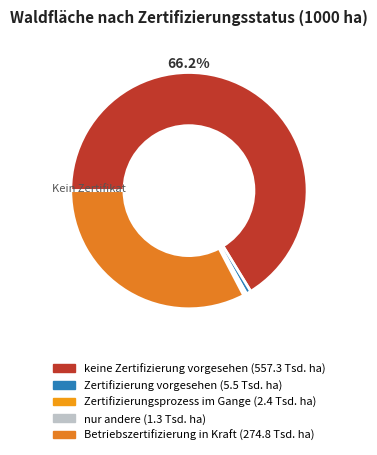

Rank the categories by value from highest to lowest.

keine Zertifizierung vorgesehen, Betriebszertifizierung in Kraft, Zertifizierung vorgesehen, Zertifizierungsprozess im Gange, nur andere